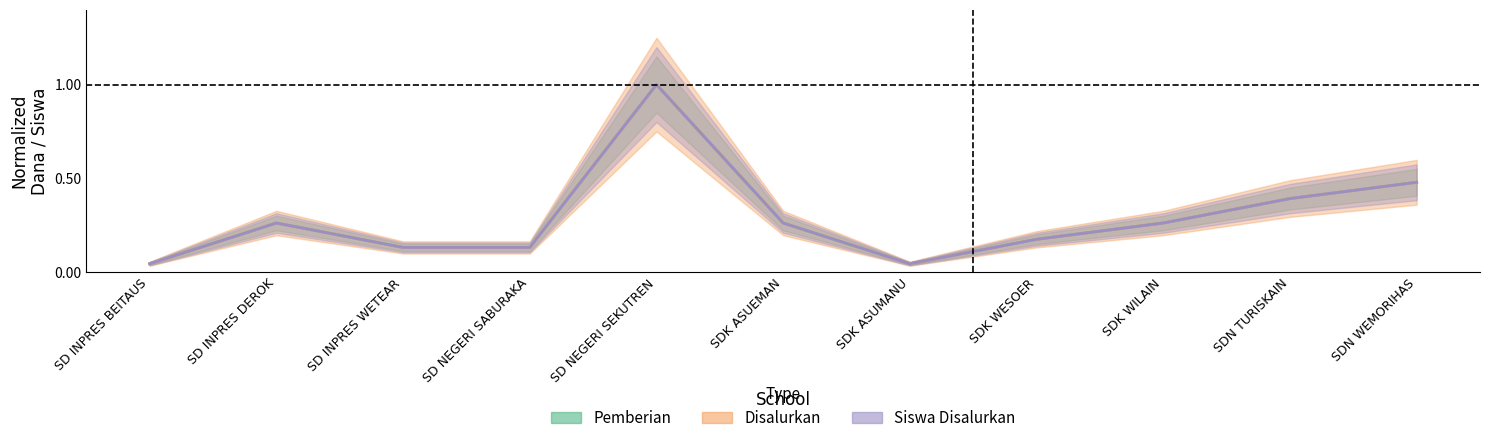

Which category has the highest value in the Siswa Disalurkan series?

SD NEGERI SEKUTREN